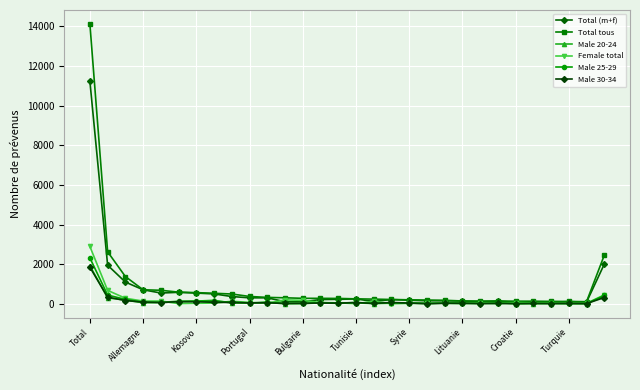

Count the number of categories in the chart.

30